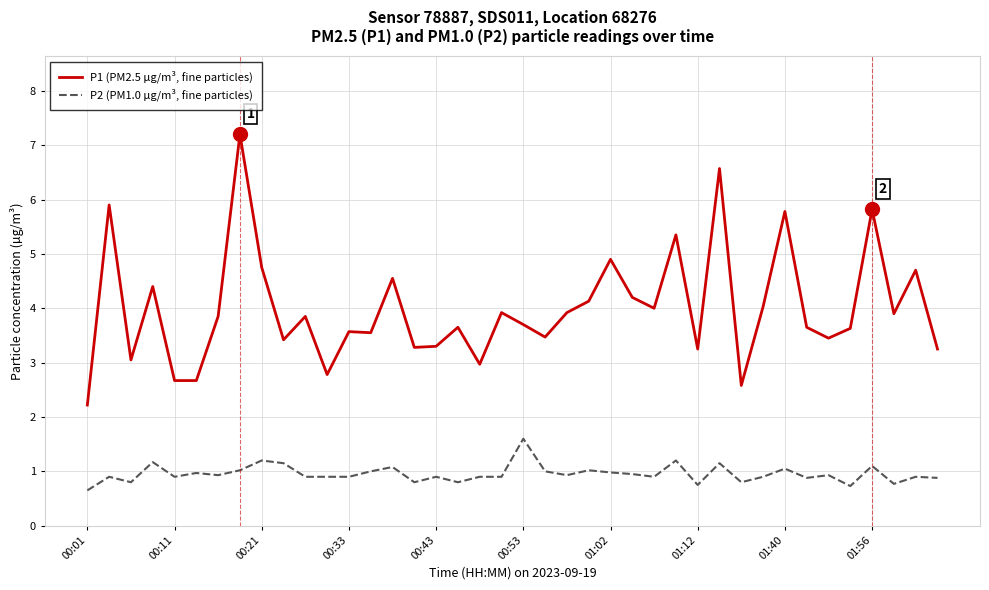

Which series has the widest spread of values?

P1 (PM2.5 µg/m³, fine particles)